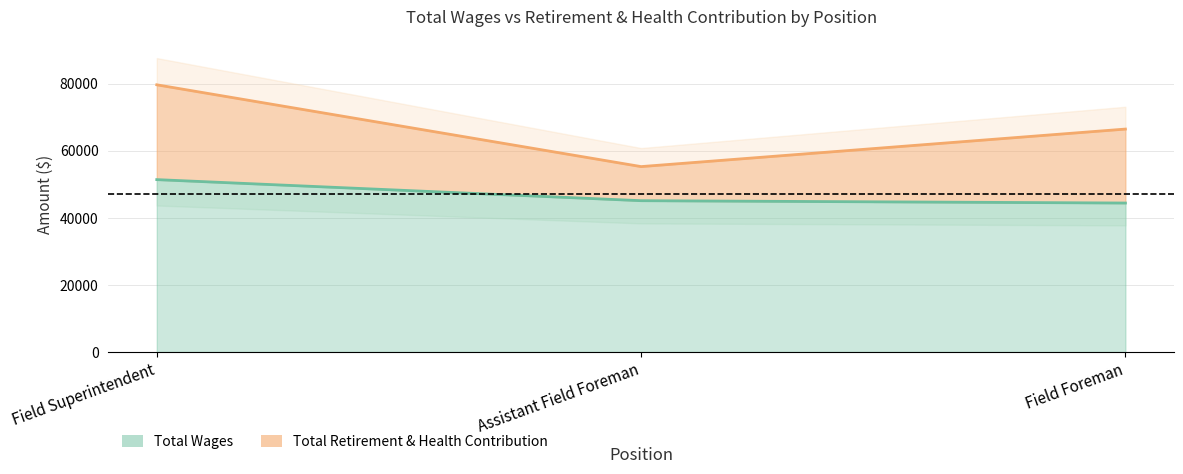

How many values are between 44419 and 51399?

3